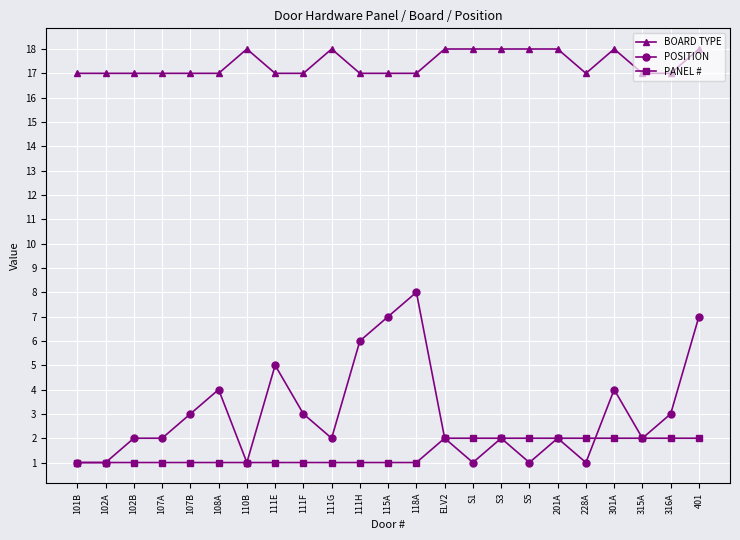

What is the maximum value for BOARD TYPE?

18